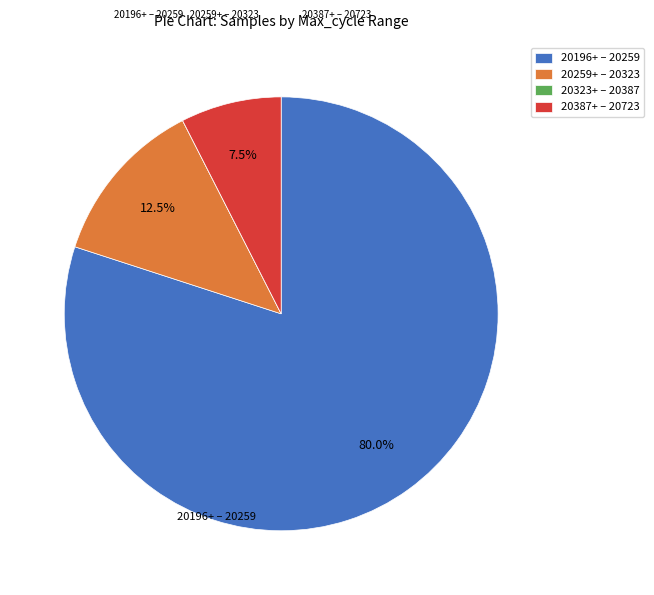

Is 20196+ – 20259 the majority of the pie?

Yes